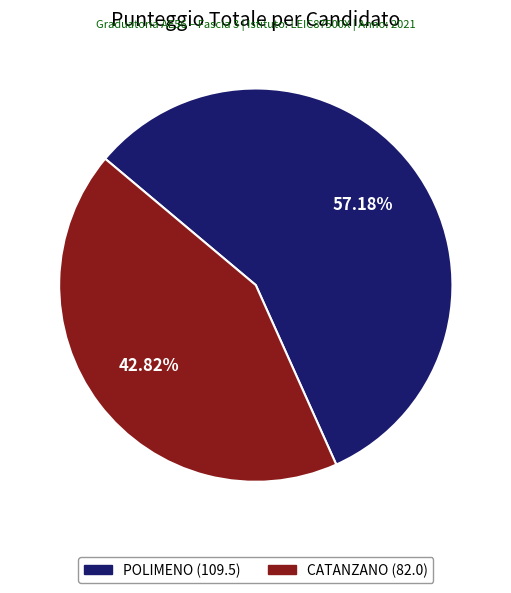

To the nearest percent, what percentage of the pie is CATANZANO?

43%